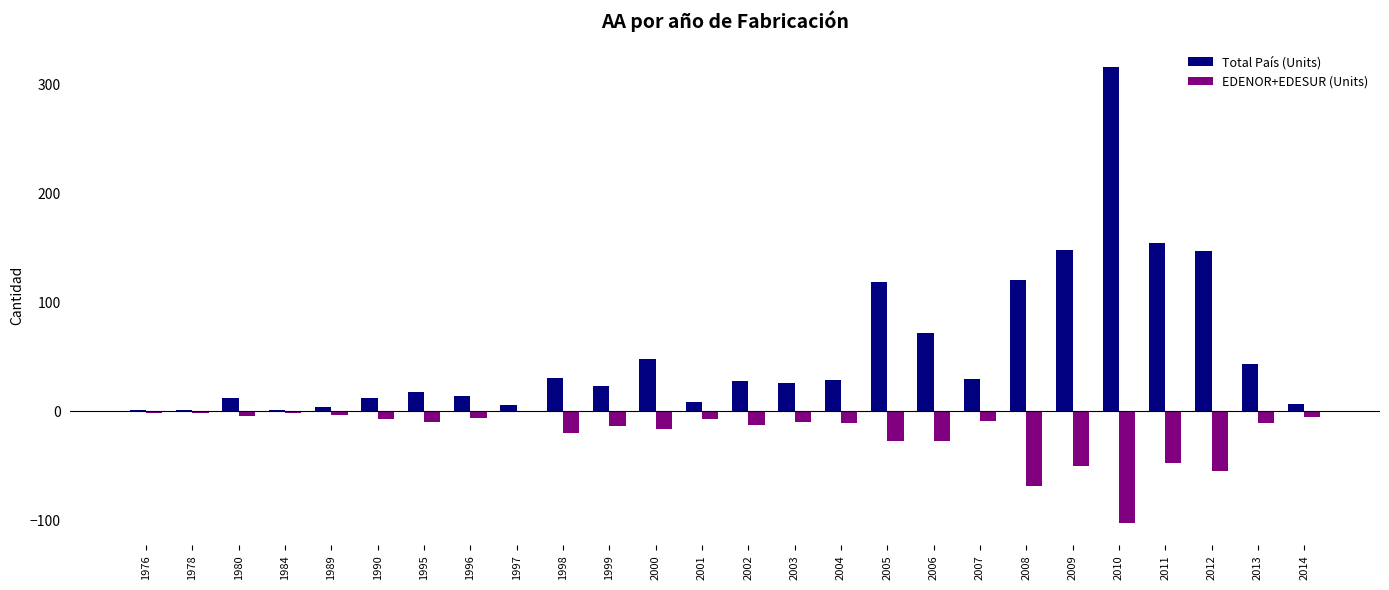

Read the EDENOR+EDESUR (Units) value at 2008.

-68